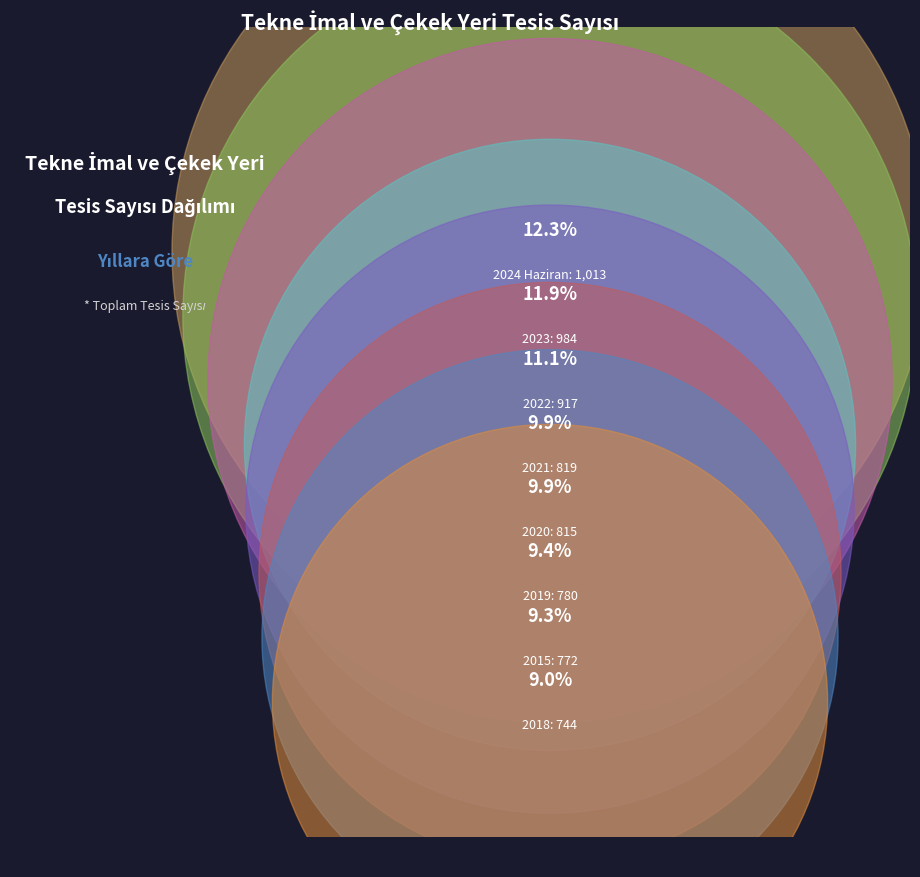

Rank the categories by value from lowest to highest.

2016, 2017, 2018, 2015, 2019, 2020, 2021, 2022, 2023, 2024 Haziran